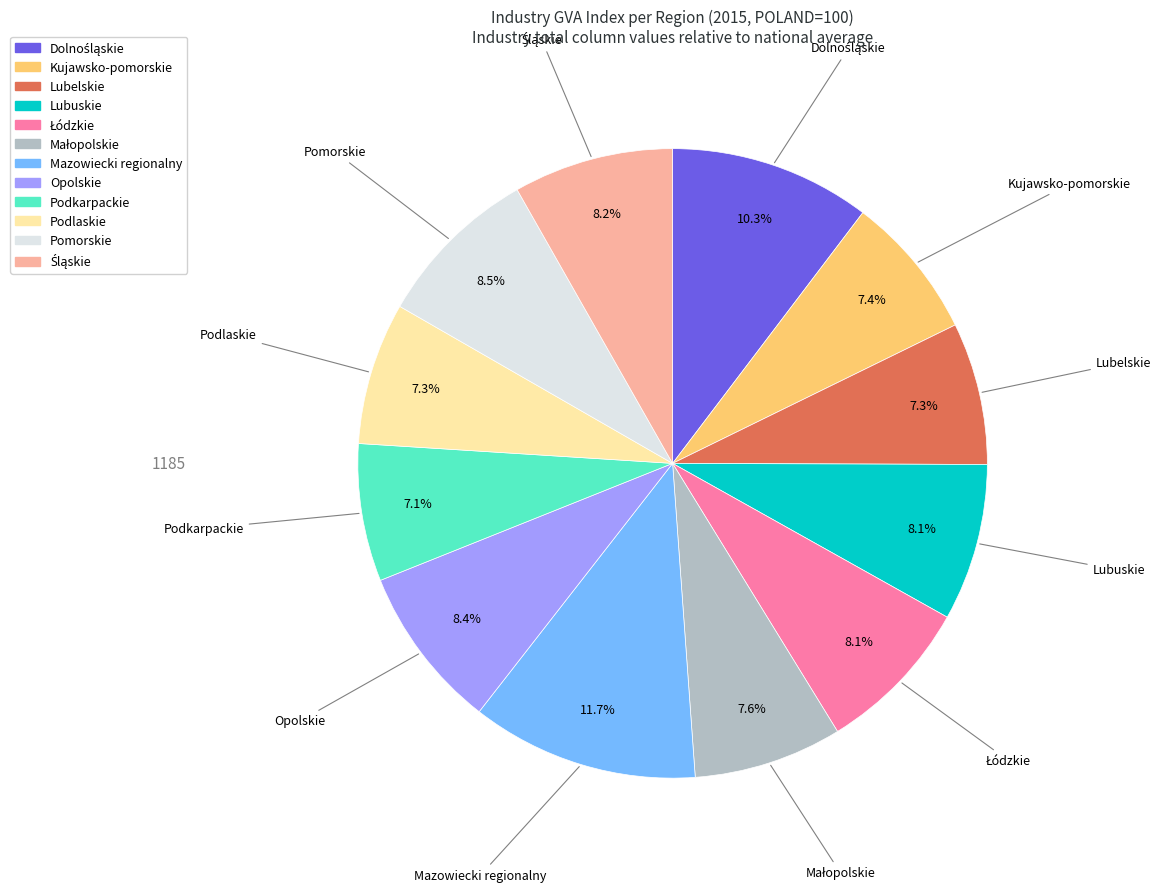

Does Lubelskie account for over 50% of the chart?

No